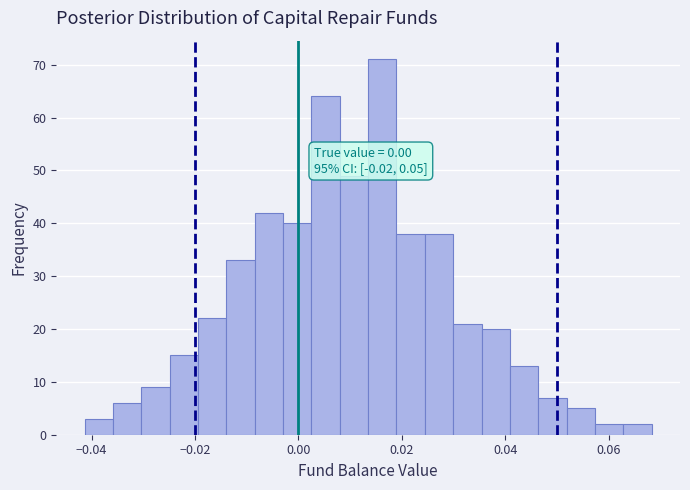

Around what value on the x-axis is the tallest bar? Give the approximate position of its centre, as read against the axis.

0.016